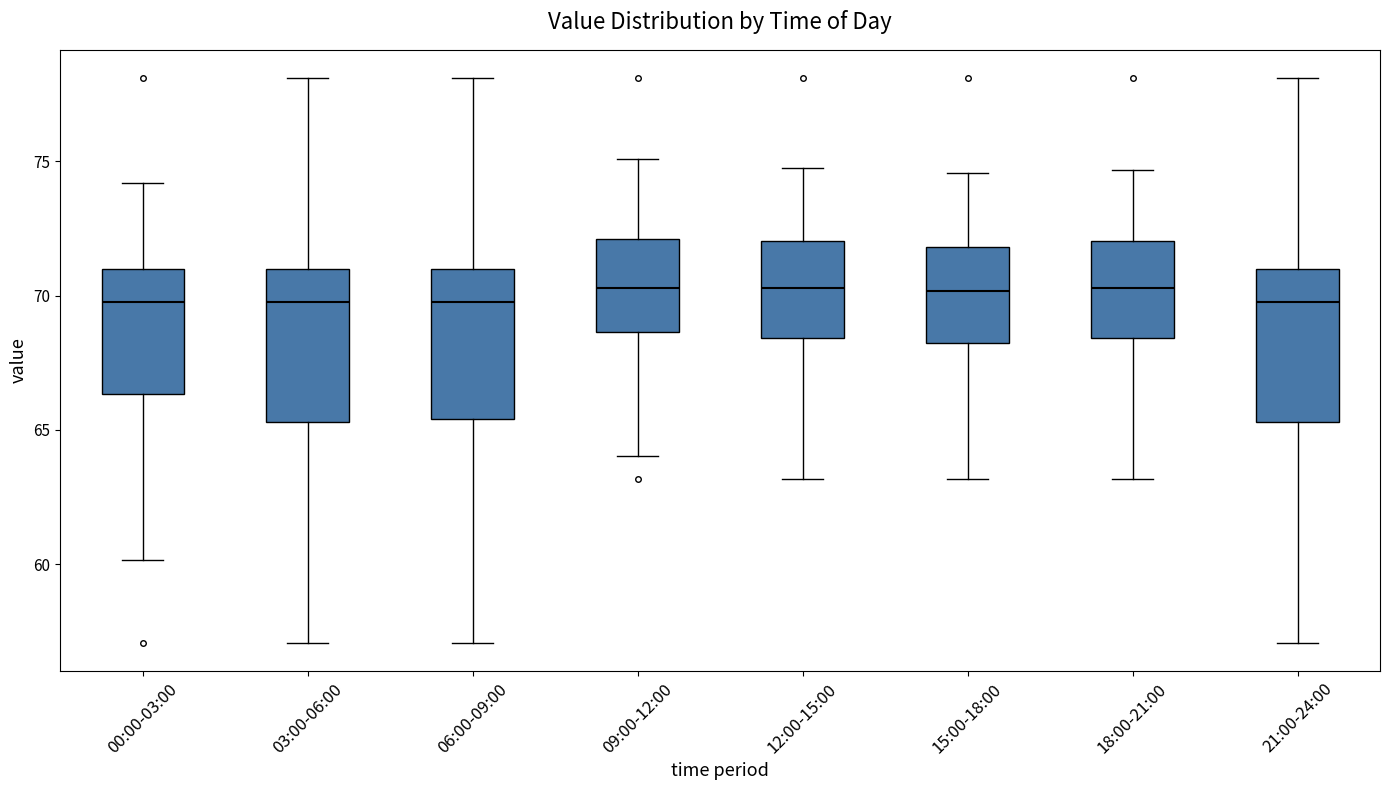

Reading left to right, transcribe this box plot: for each box, give where its median line is, the range the box spans, and where its two whiskers end, as read against the y-axis. The values are not printed on the chart, so give them approximately, as read against the axis.

00:00-03:00: median 70.0, box 66.5 to 71.0, whiskers 60.0 to 74.0
03:00-06:00: median 70.0, box 65.5 to 71.0, whiskers 57.0 to 78.0
06:00-09:00: median 70.0, box 65.5 to 71.0, whiskers 57.0 to 78.0
09:00-12:00: median 70.5, box 68.5 to 72.0, whiskers 64.0 to 75.0
12:00-15:00: median 70.5, box 68.5 to 72.0, whiskers 63.0 to 75.0
15:00-18:00: median 70.0, box 68.0 to 72.0, whiskers 63.0 to 74.5
18:00-21:00: median 70.5, box 68.5 to 72.0, whiskers 63.0 to 74.5
21:00-24:00: median 70.0, box 65.5 to 71.0, whiskers 57.0 to 78.0